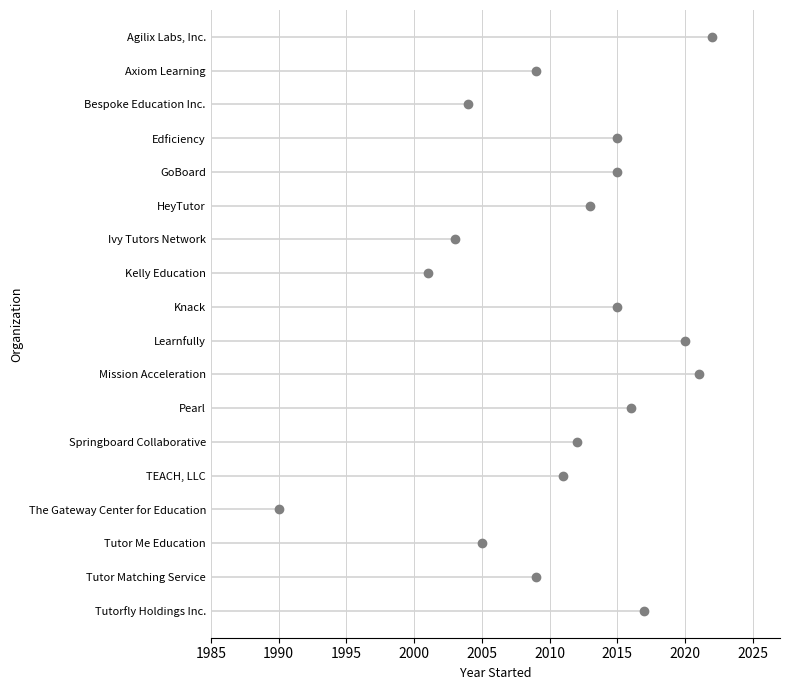

List the labels in order of value, smallest first.

The Gateway Center for Education, Kelly Education, Ivy Tutors Network, Bespoke Education Inc., Tutor Me Education, Axiom Learning, Tutor Matching Service, TEACH, LLC, Springboard Collaborative, HeyTutor, Edficiency, GoBoard, Knack, Pearl, Tutorfly Holdings Inc., Learnfully, Mission Acceleration, Agilix Labs, Inc.